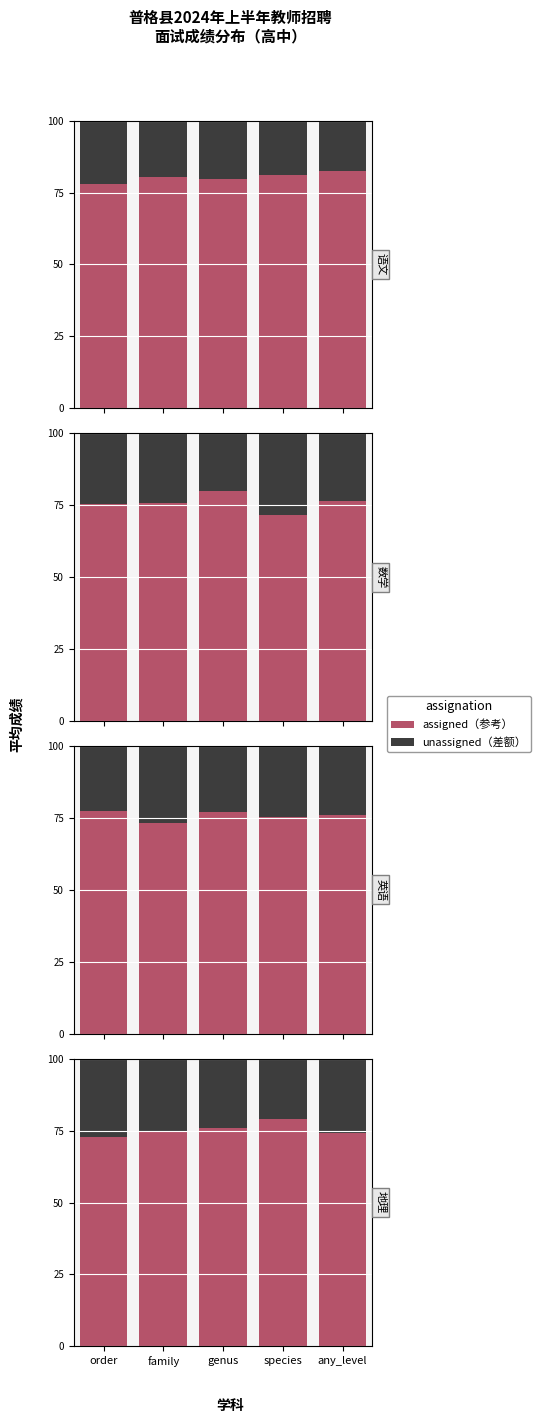

At which category is the sum across all series the highest?

order